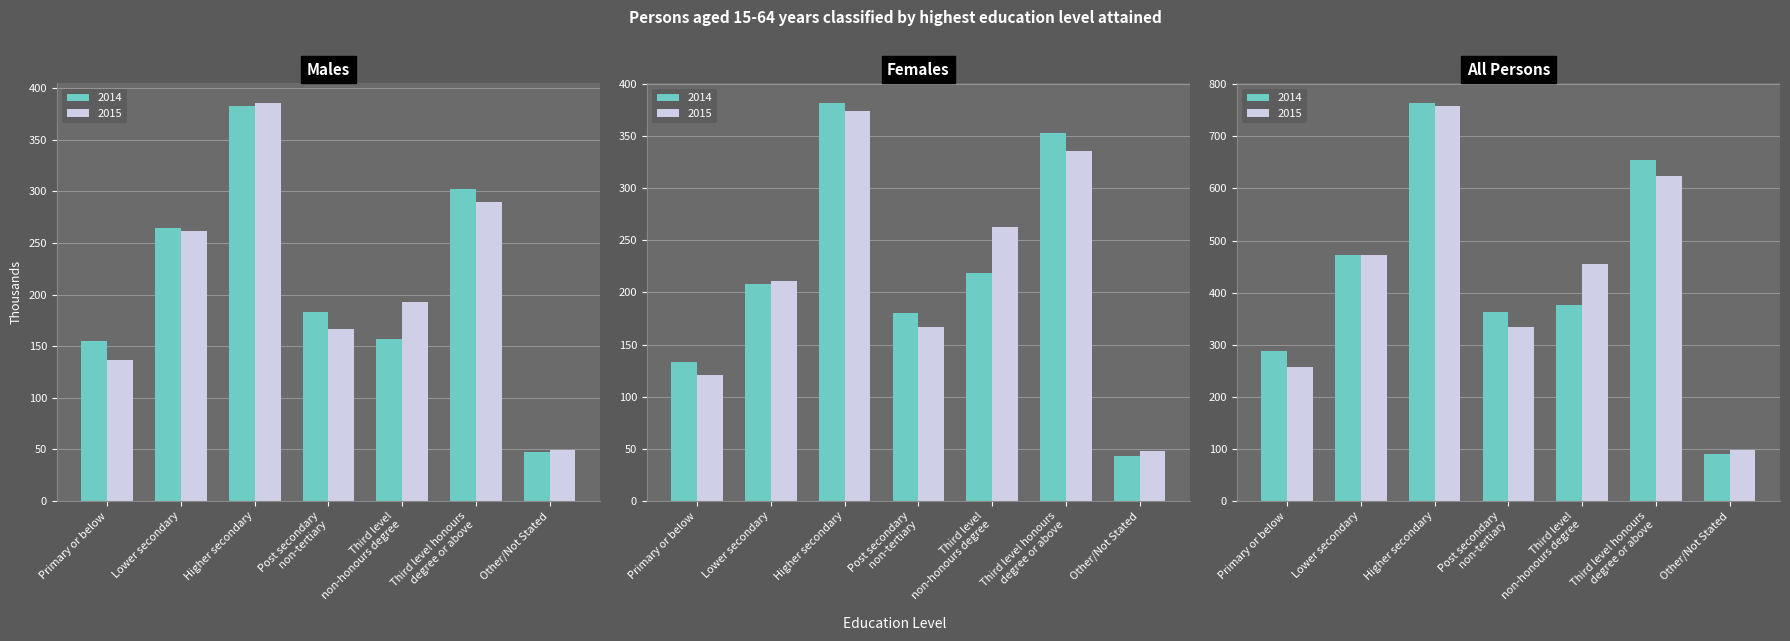

What is the difference between the maximum and minimum values in the 2015 series?

335.9